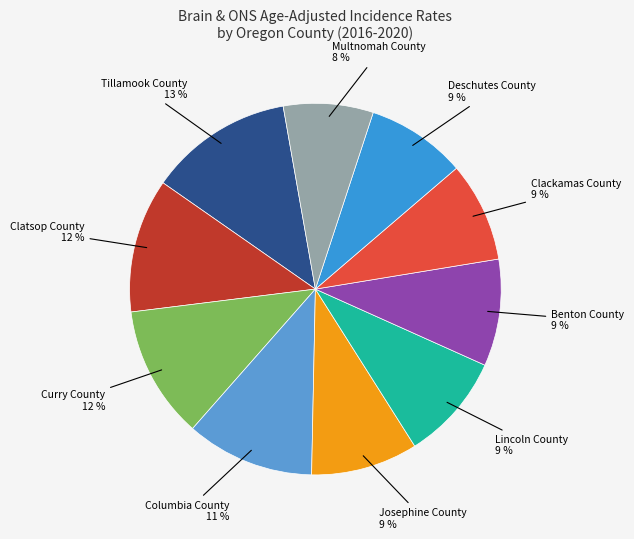

Count the number of slices in the pie.

10